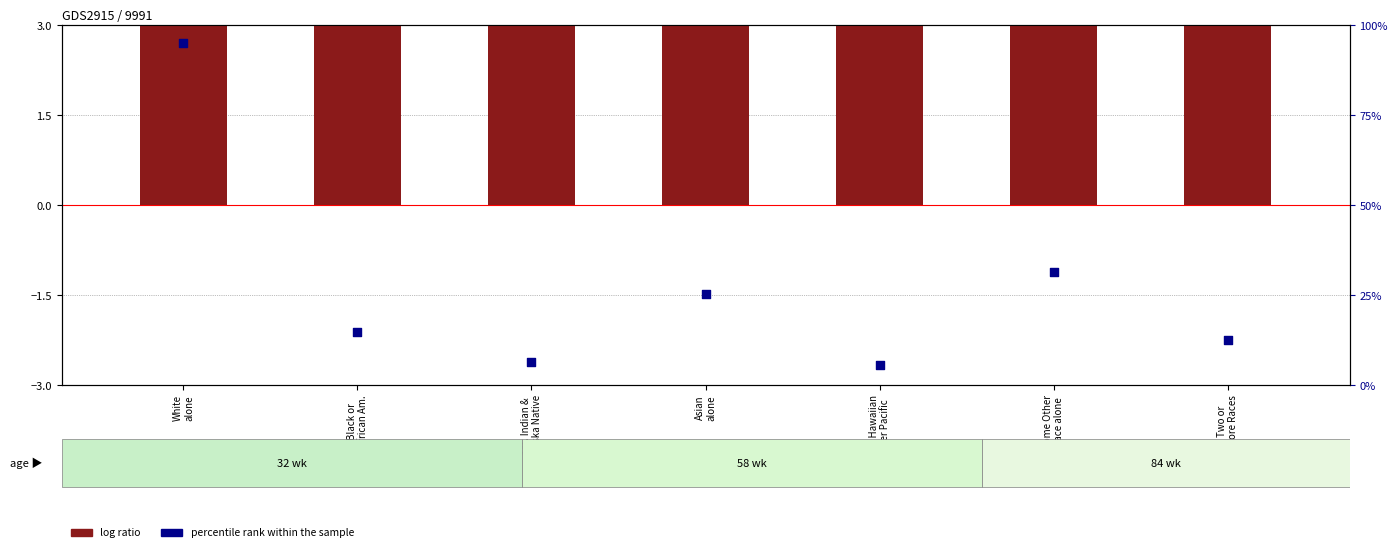

Which series reaches the minimum Y coordinate?

log ratio